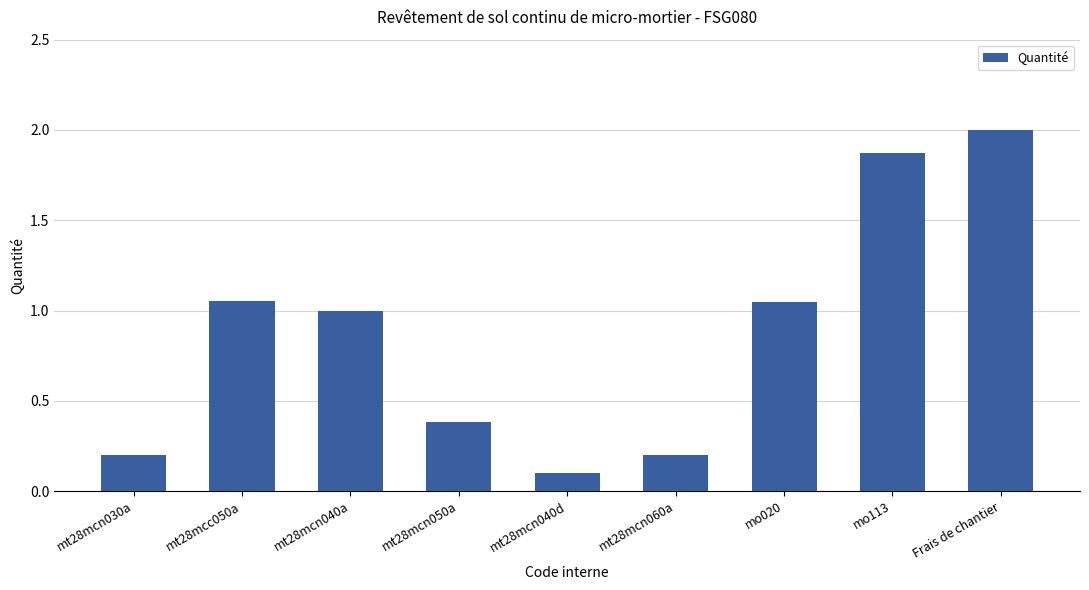

What is the sum of all values?

7.9